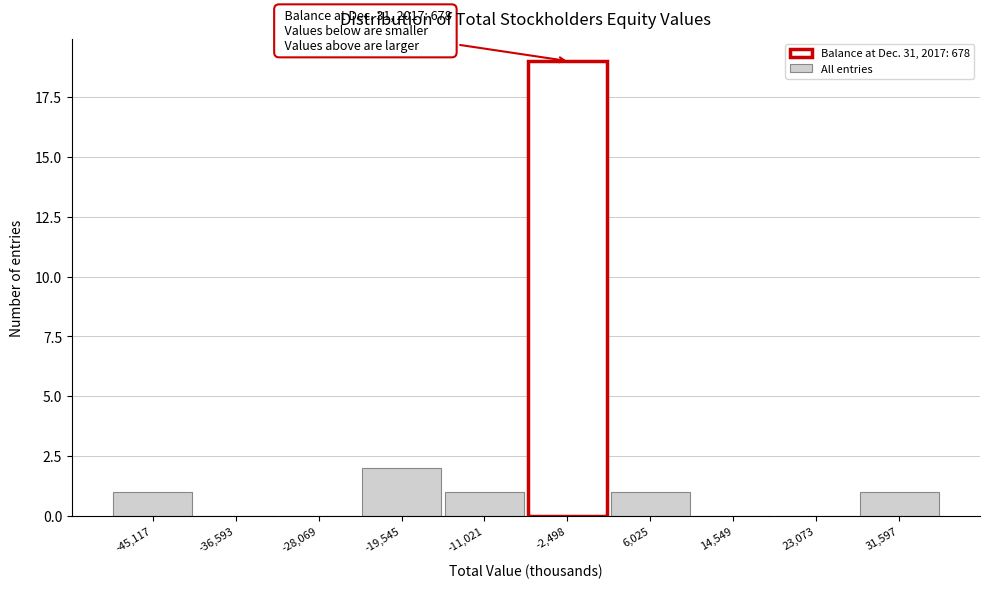

Reading left to right, list all the values displayed in this chart.

-45,117=1	-36,593=0	-28,069=0	-19,545=2	-11,021=1	-2,498=19	6,025=1	14,549=0	23,073=0	31,597=1